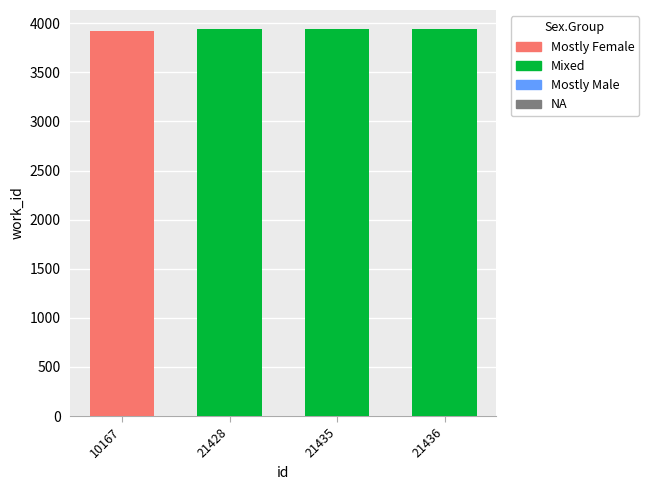

What is the change in value from 10167 to 21436?

+22